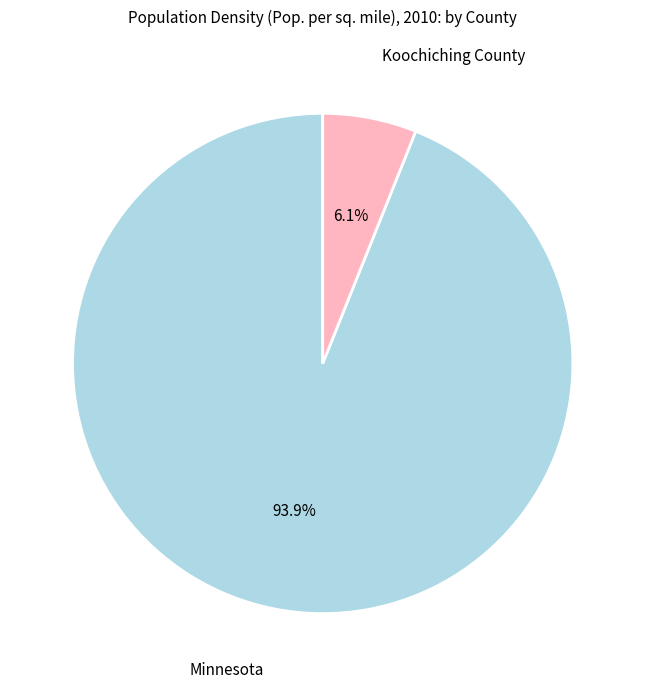

How many slices are in this pie chart?

2